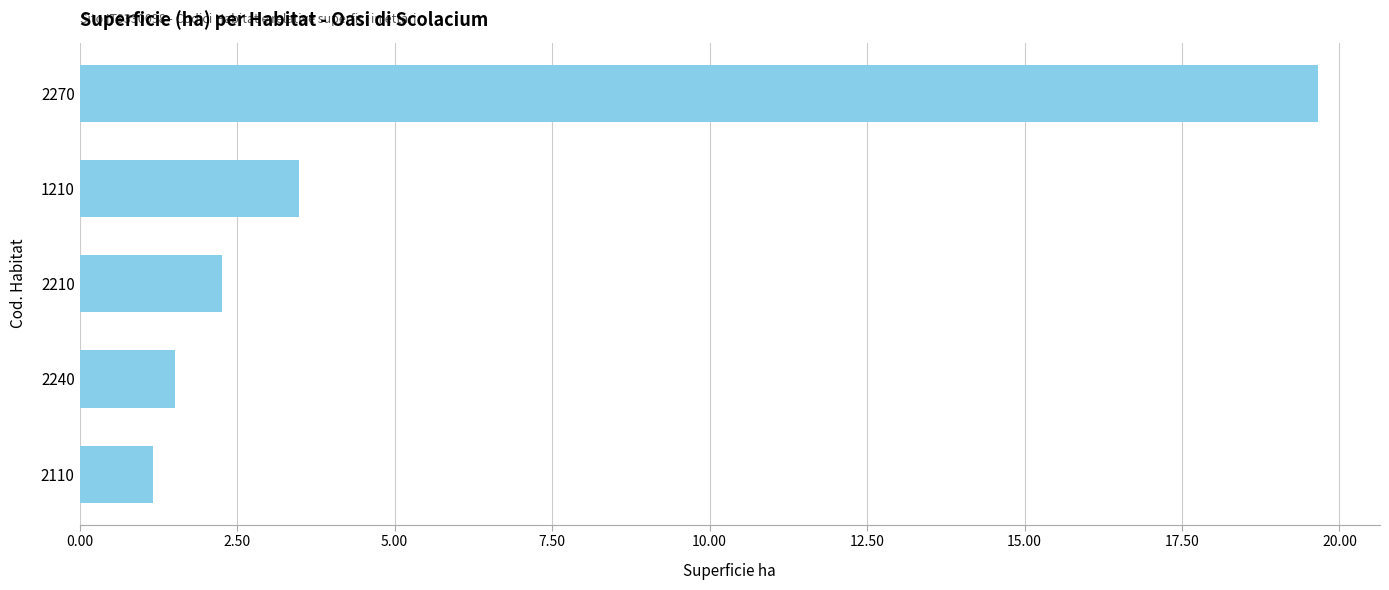

Rank the categories by value from lowest to highest.

2110, 2240, 2210, 1210, 2270